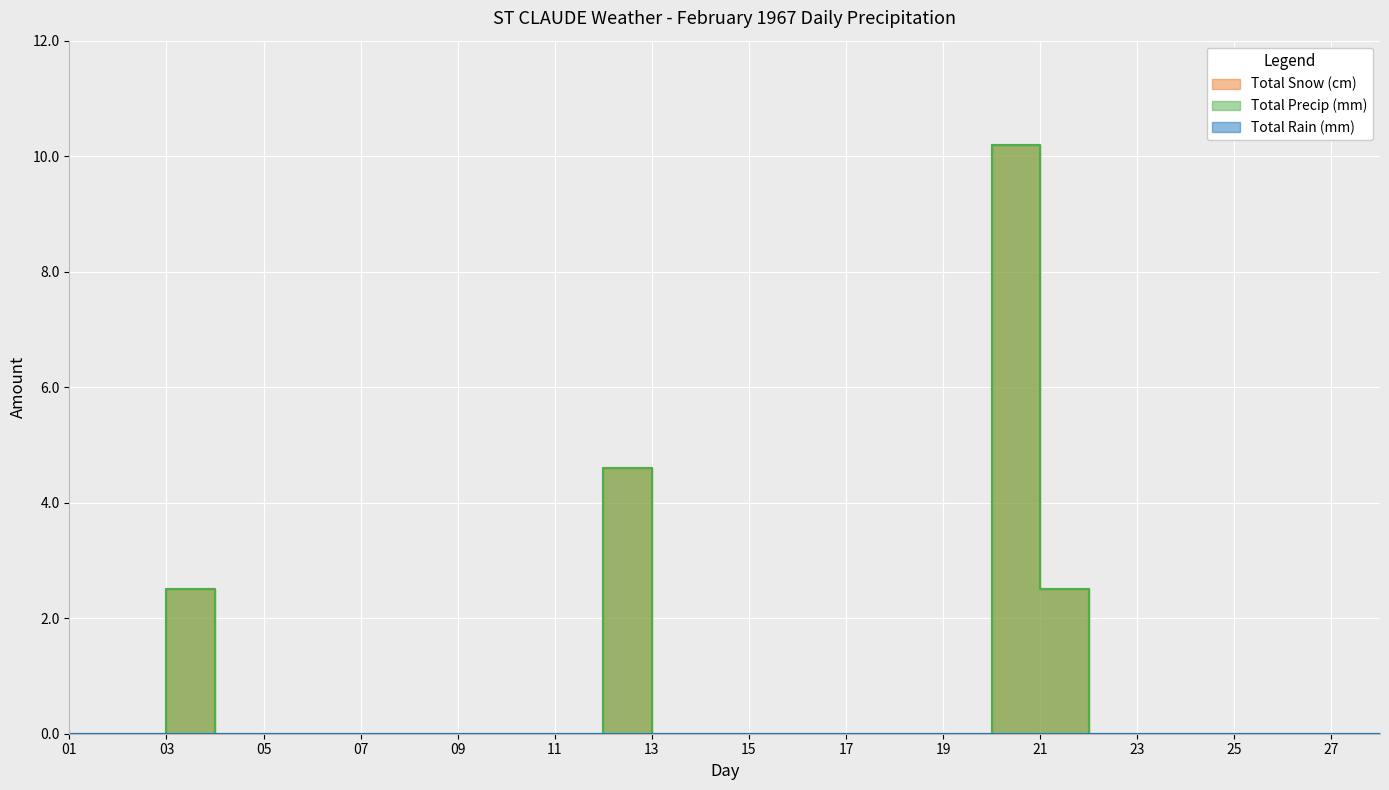

In Total Precip (mm), how many points are higher than both neighbors (excluding endpoints)?

3